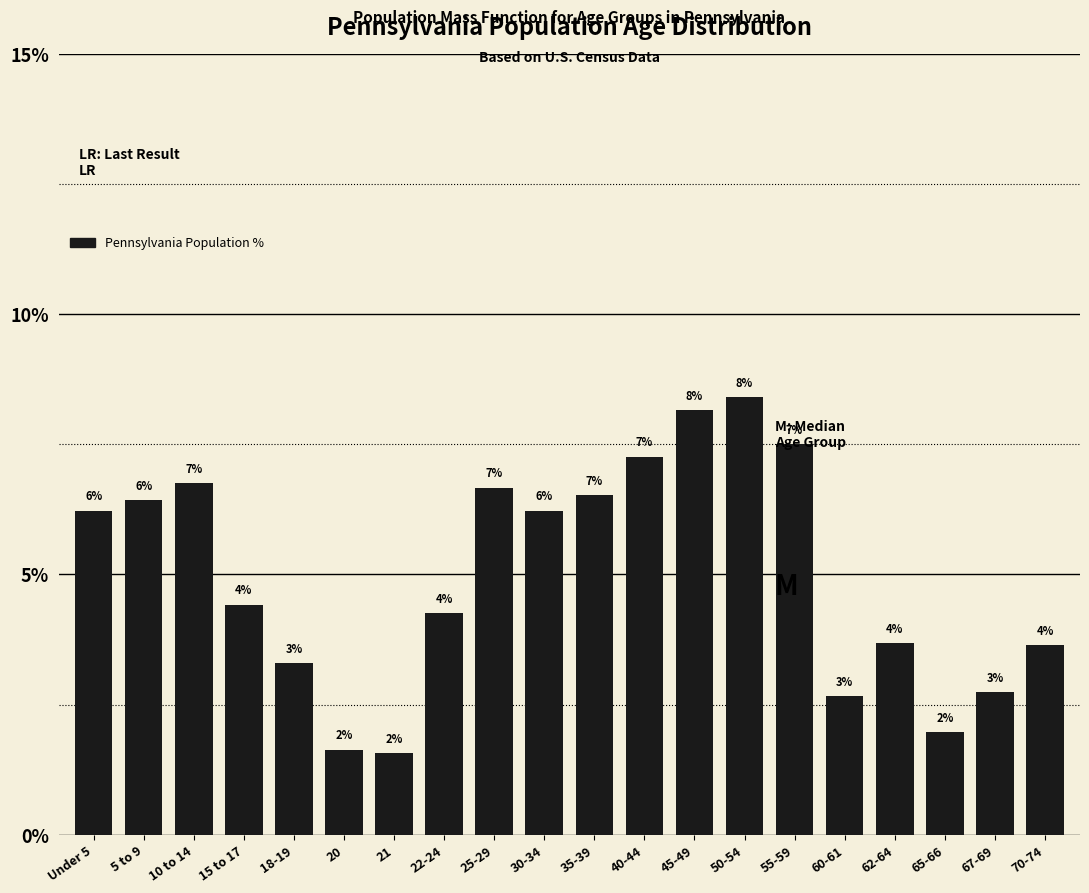

Does the chart contain any negative values?

No